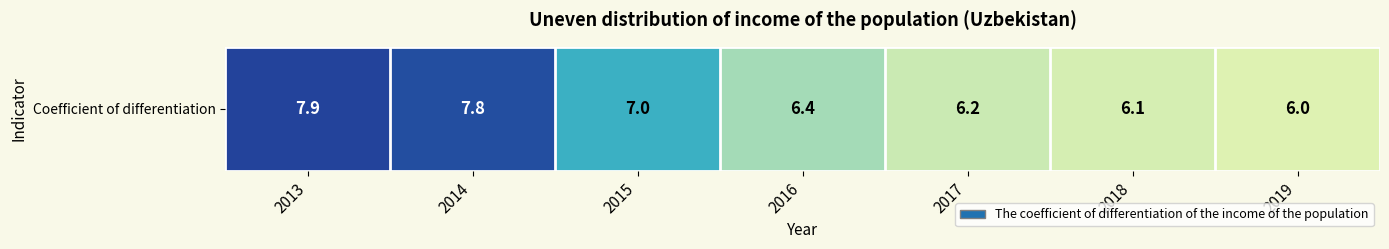

The value at 2013 is 2.4. True or false?

False